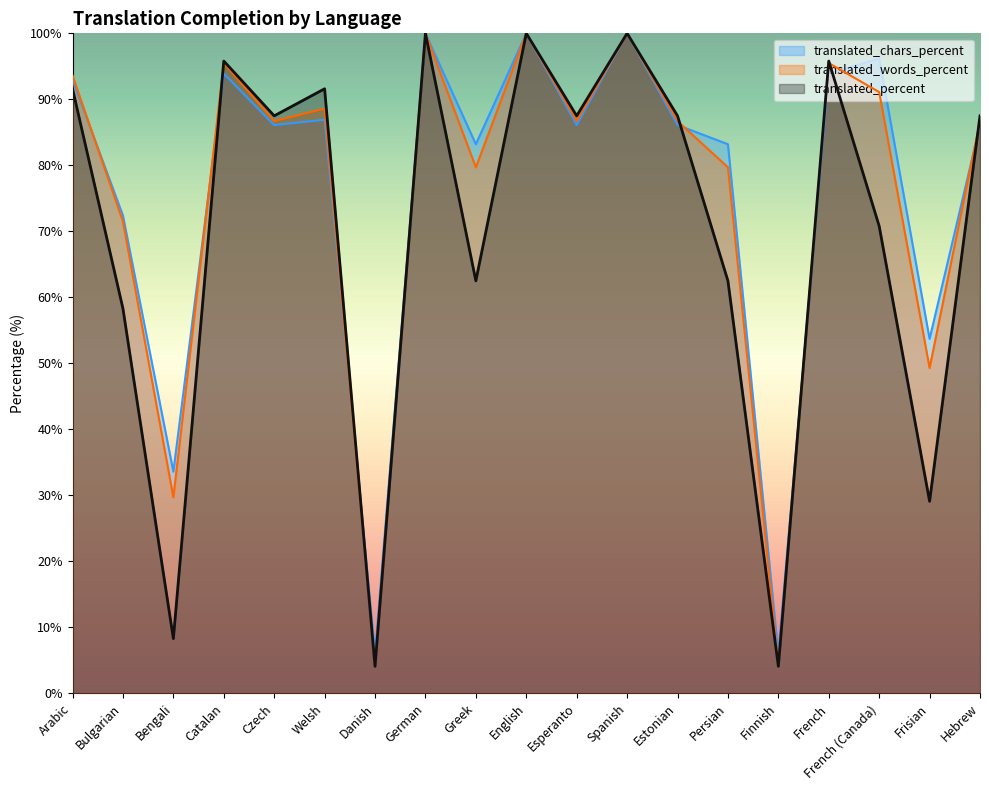

What is the difference between the translated_chars_percent values at Finnish and Welsh?

80.9